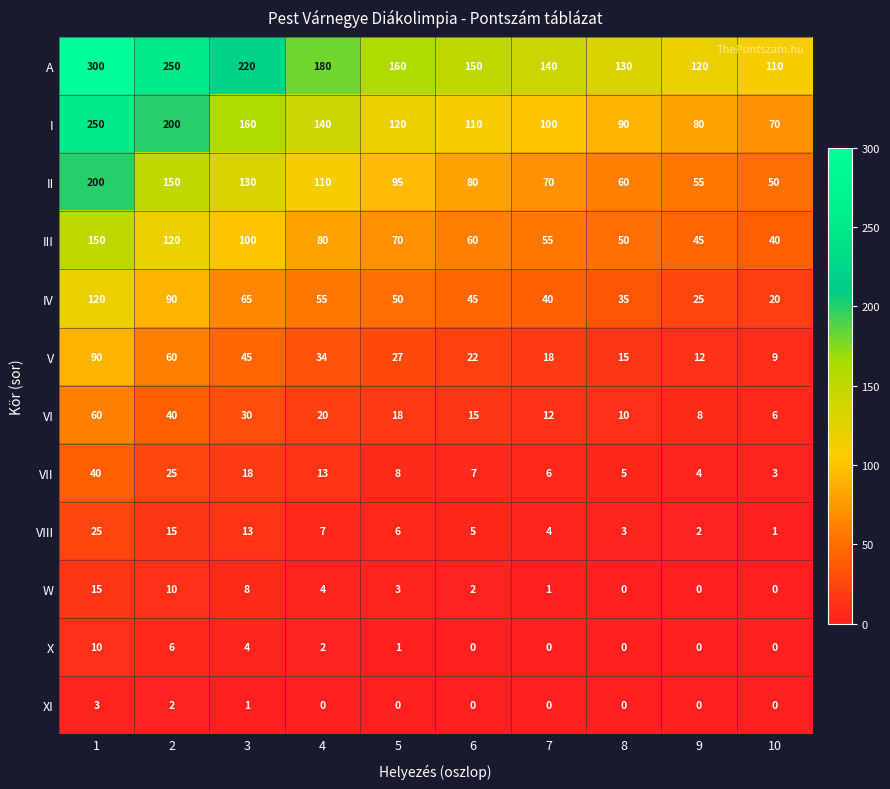

Is it true that II equals 130 at 3?

True